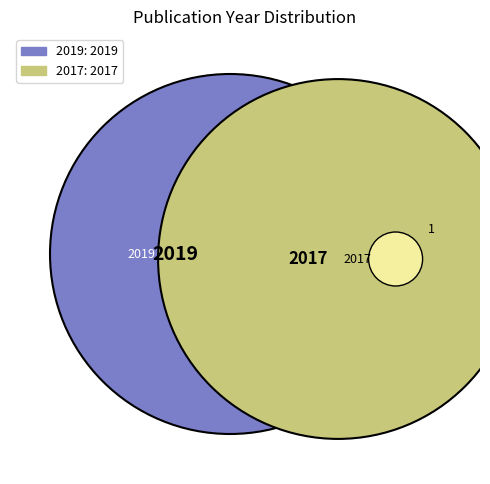

How much of the chart is everything except 2017?

50.0%